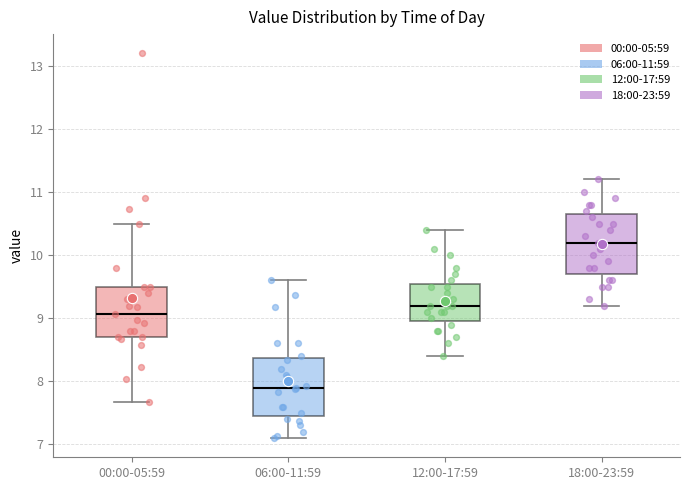

Where does the median line of the box for 06:00-11:59 sit on the y-axis? The values are not printed on the chart, so give them approximately, as read against the axis.

7.9